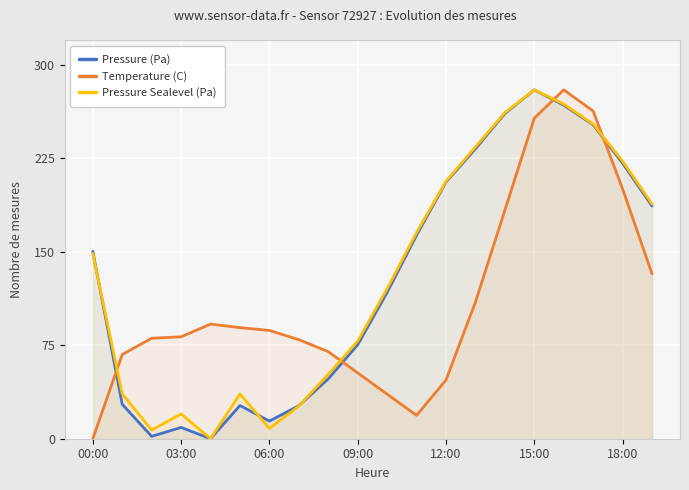

The value of Temperature (C) at 06:00 is 86.9. True or false?

True